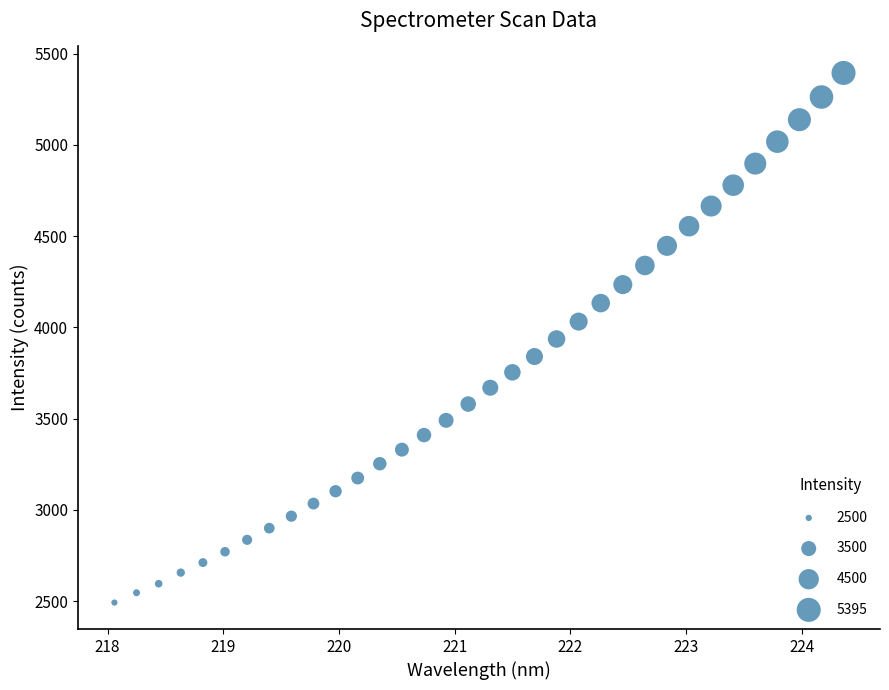

What is the range of X values (max minus min)?

6.3